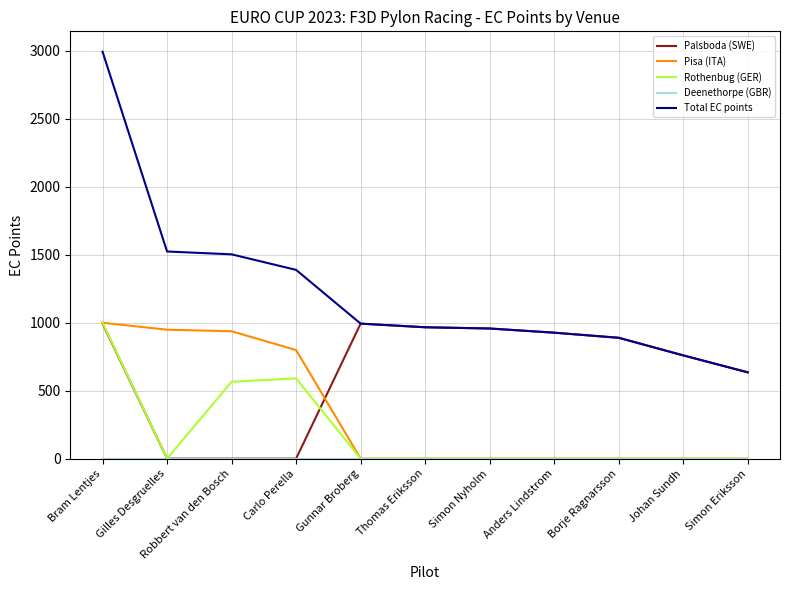

What is the difference between the maximum and minimum values in the Palsboda (SWE) series?

994.1